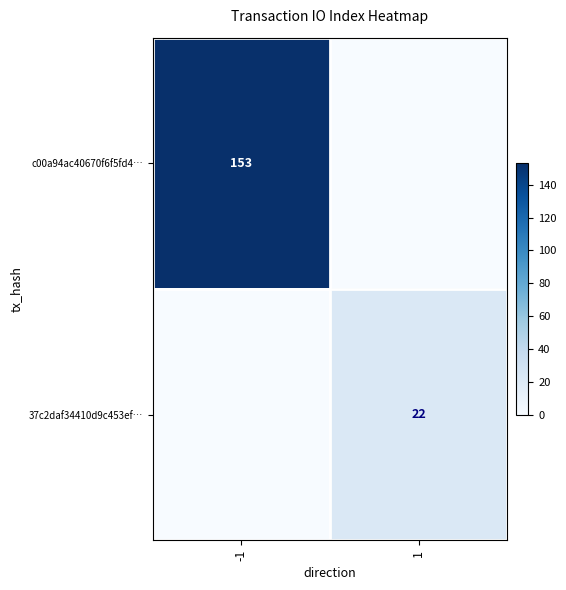

Between 1 and -1, which is larger?

-1